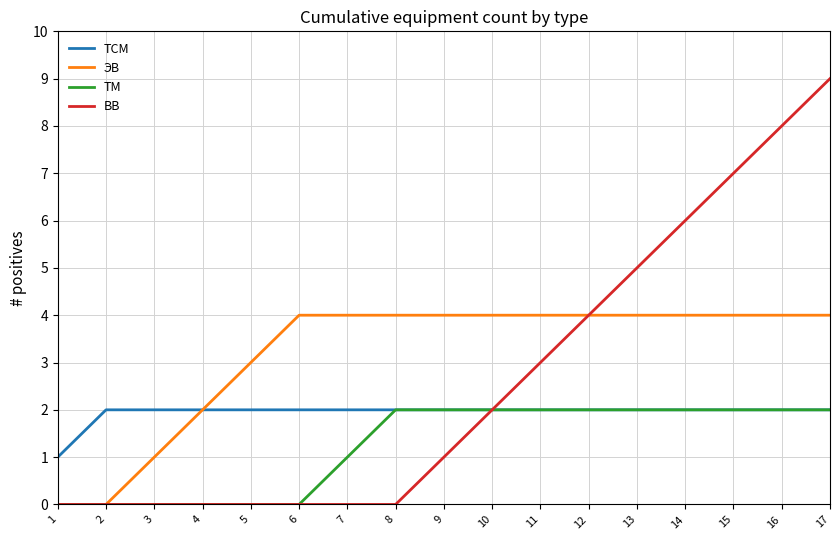

What is the spread (max minus min) of values at 7?

4